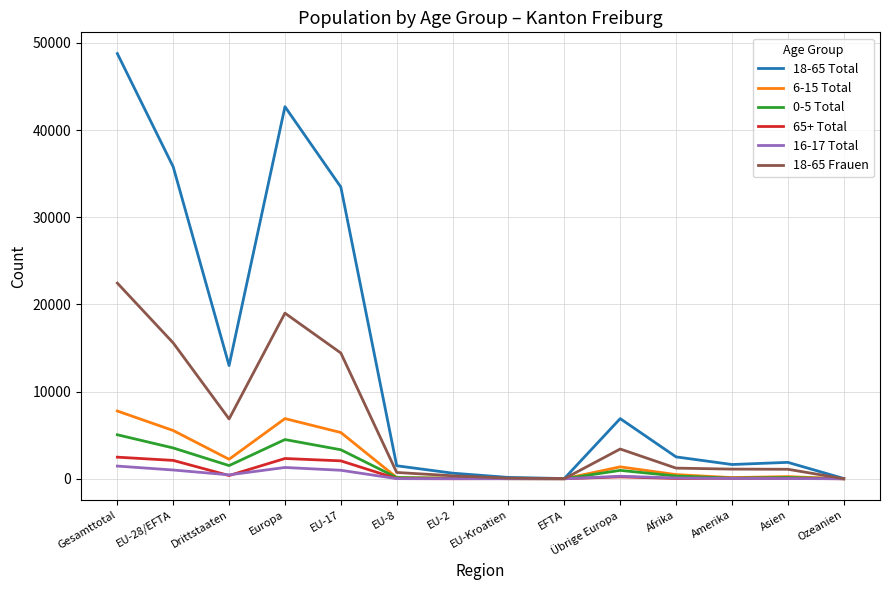

The 18-65 Total series shows 27 at EFTA. True or false?

True